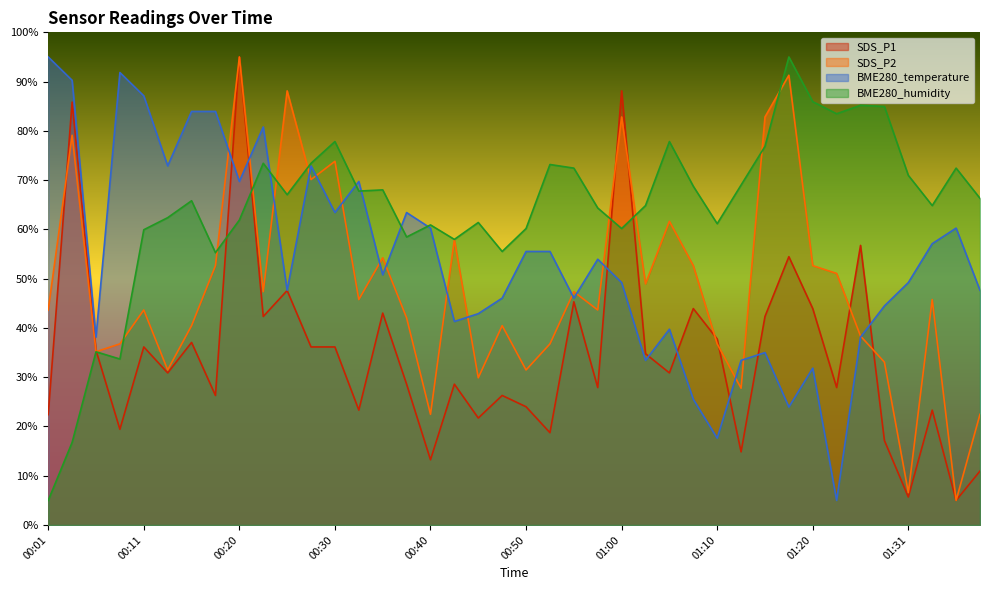

Which label corresponds to the smallest value in the chart?

01:36